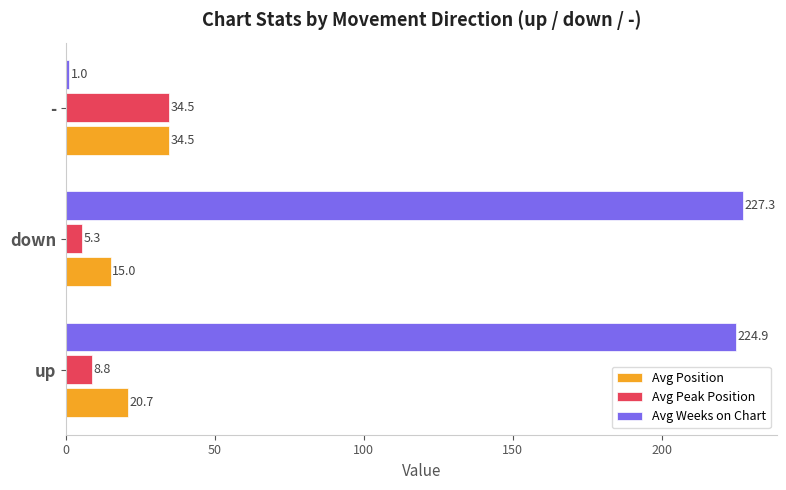

Which series has the widest spread of values?

Avg Weeks on Chart